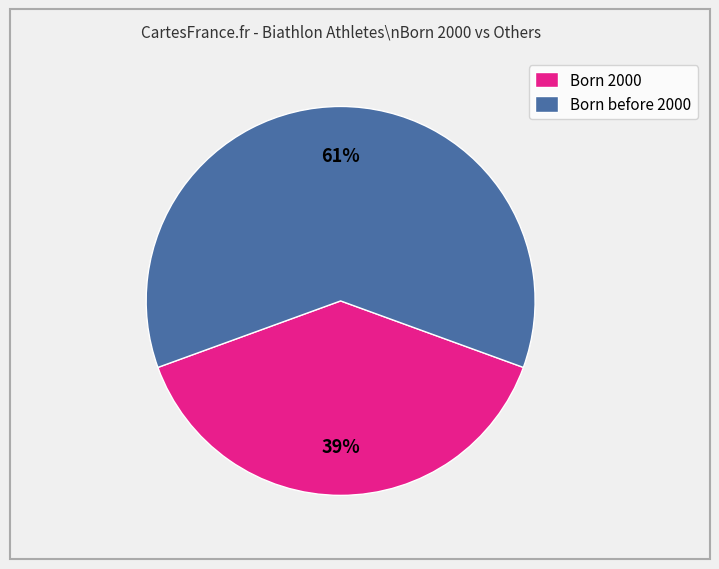

To the nearest percent, what is the average slice percentage?

50%